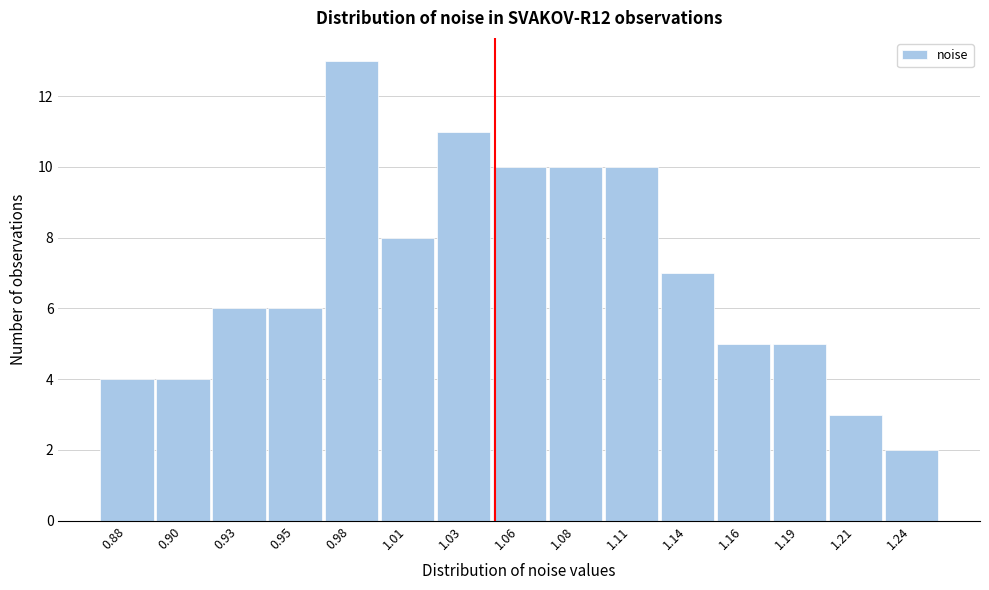

Reading right to left, transcribe all the data shown in this chart.

2	3	5	5	7	10	10	10	11	8	13	6	6	4	4